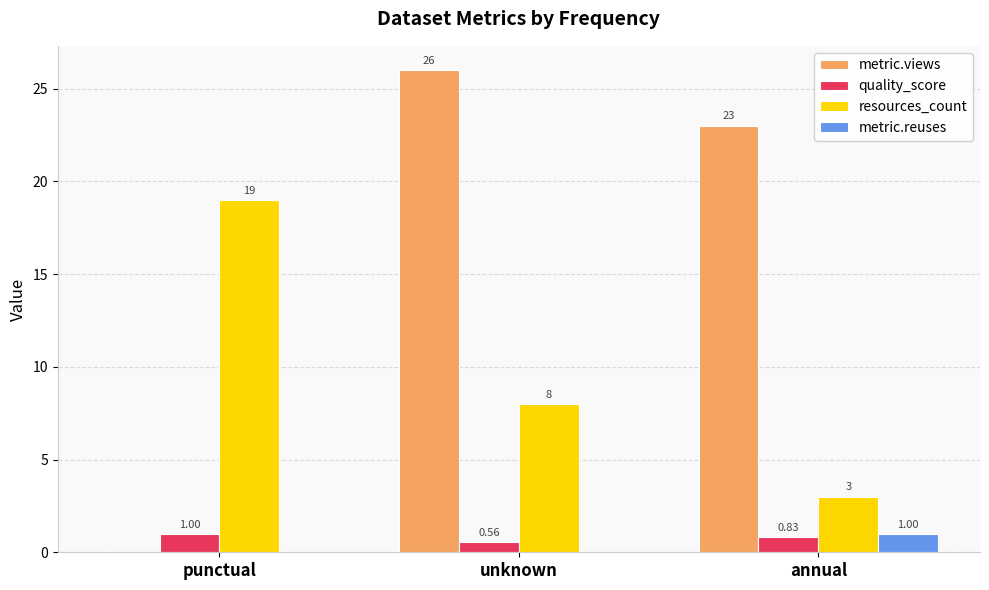

What is the approximate value of resources_count at annual?

3.0